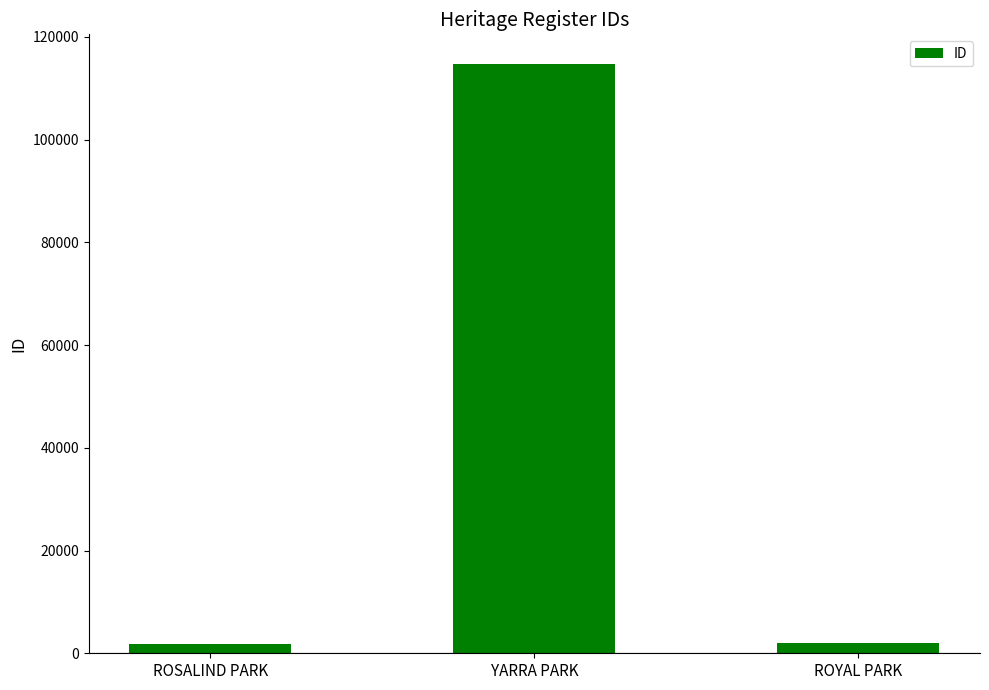

What is the value of the 1st bar from the left?

1774